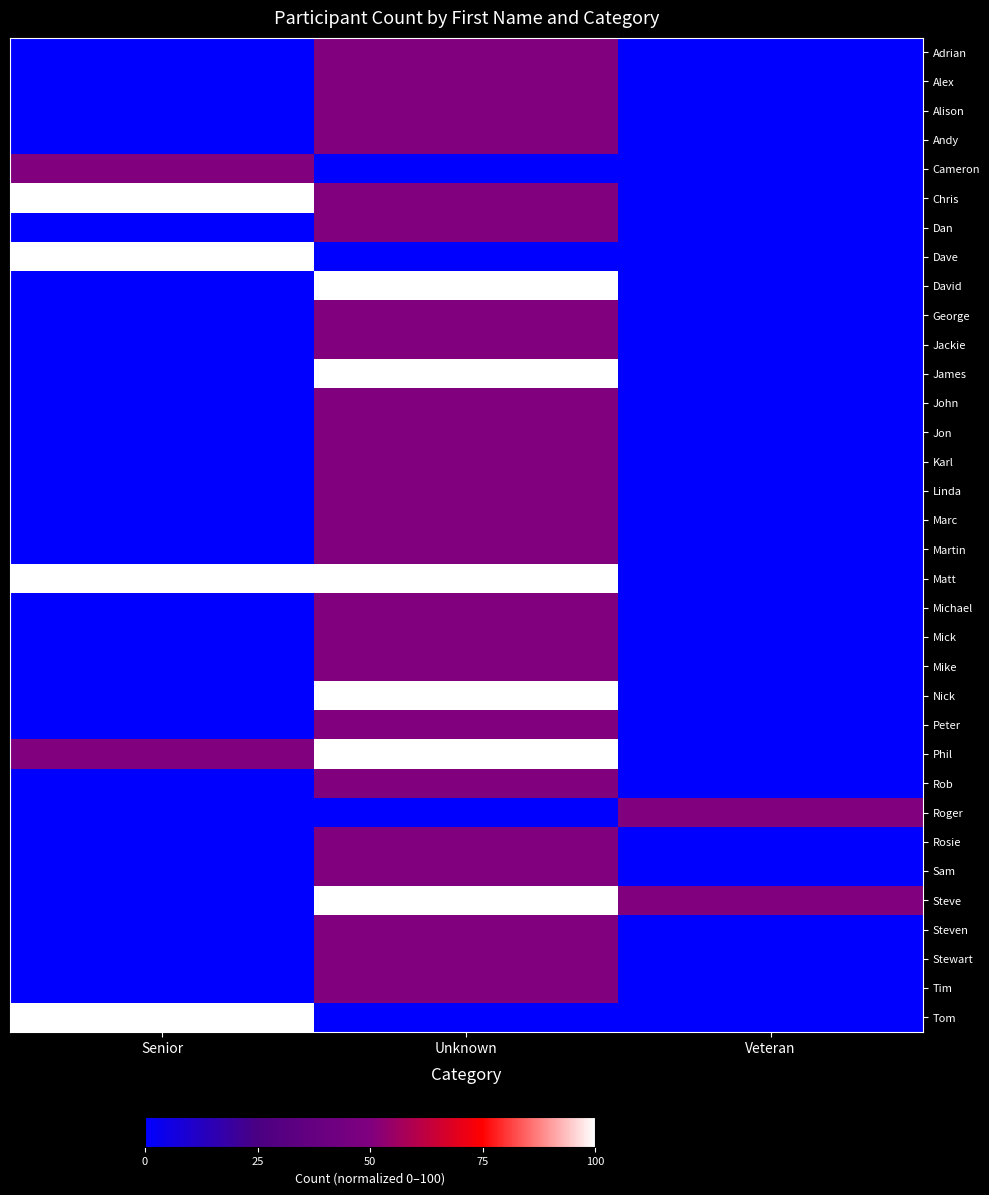

At how many categories does at least one series exceed 63?

2